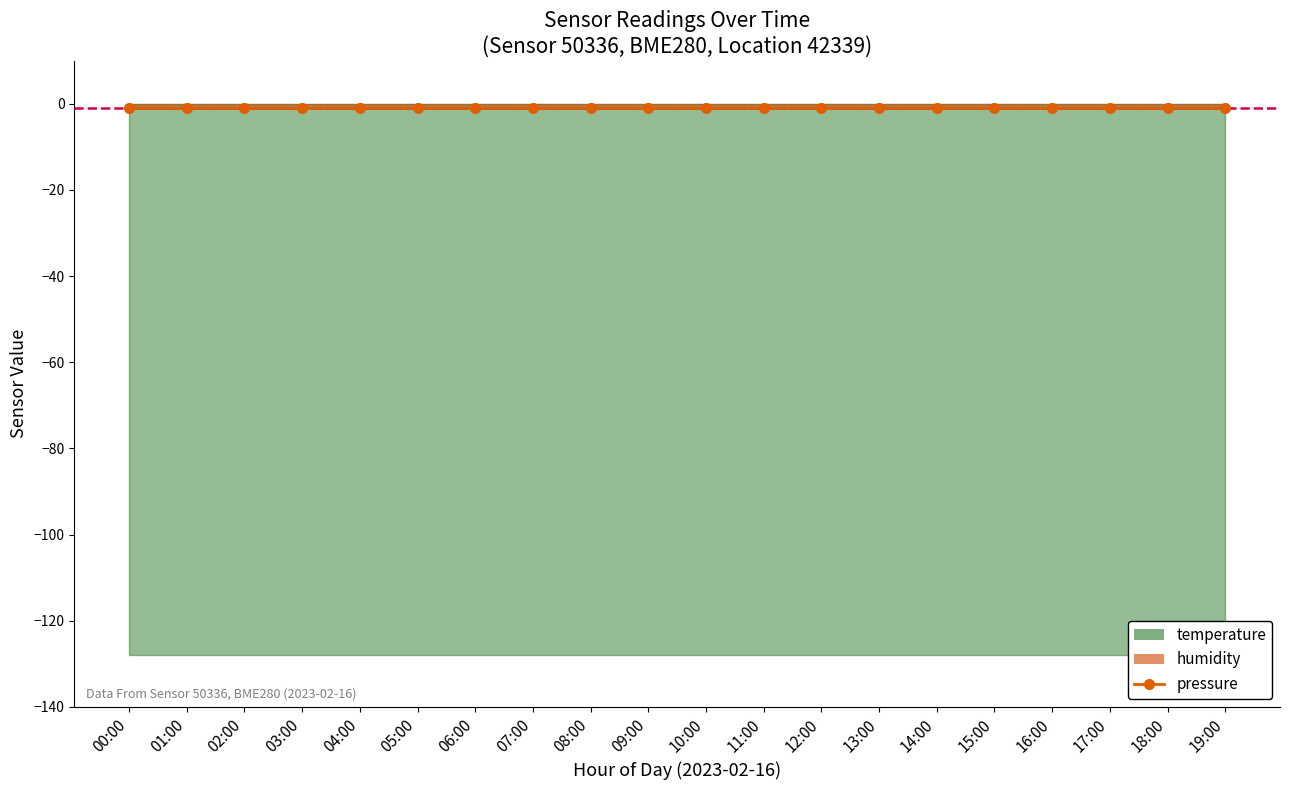

True or false: humidity and pressure intersect in this chart.

False